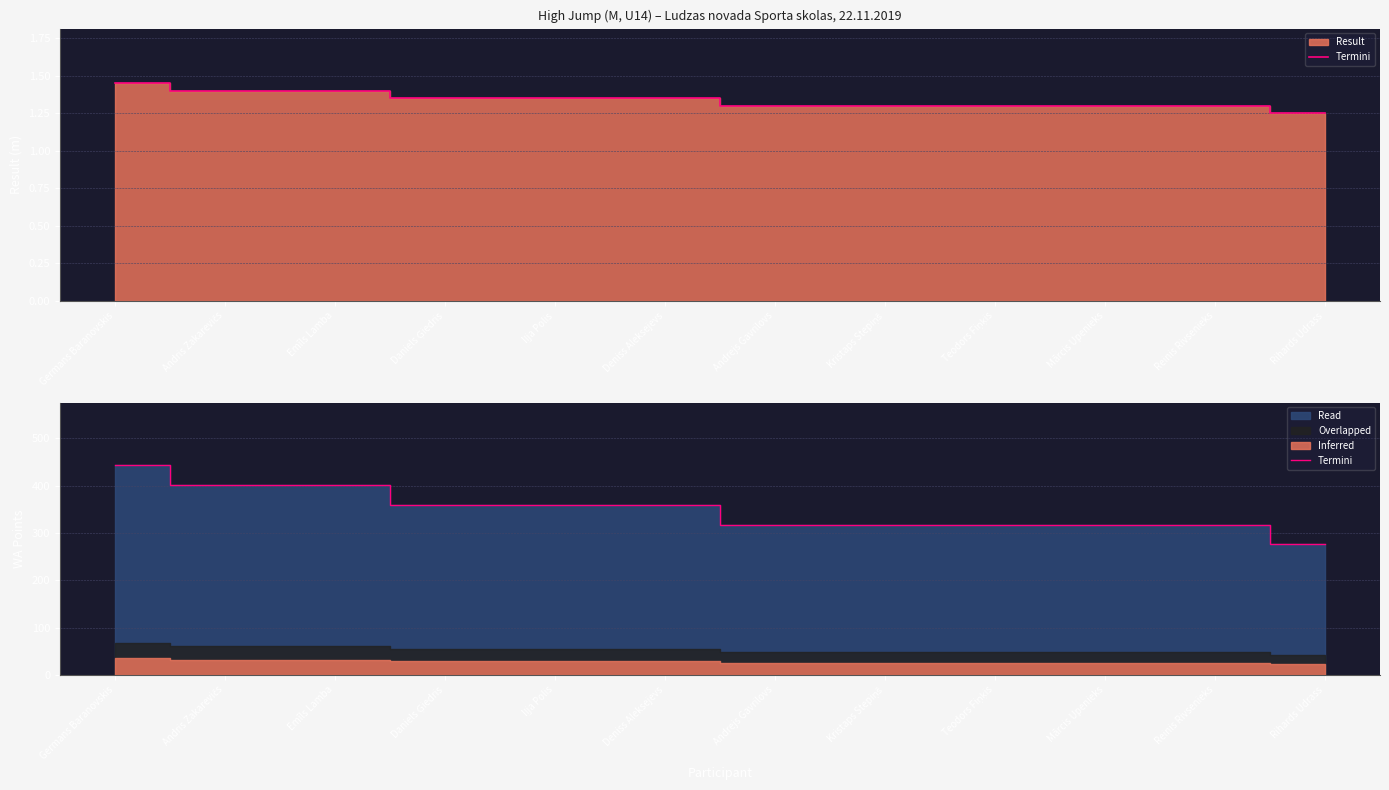

At which label does the data first exceed 360?

Germans Baranovskis